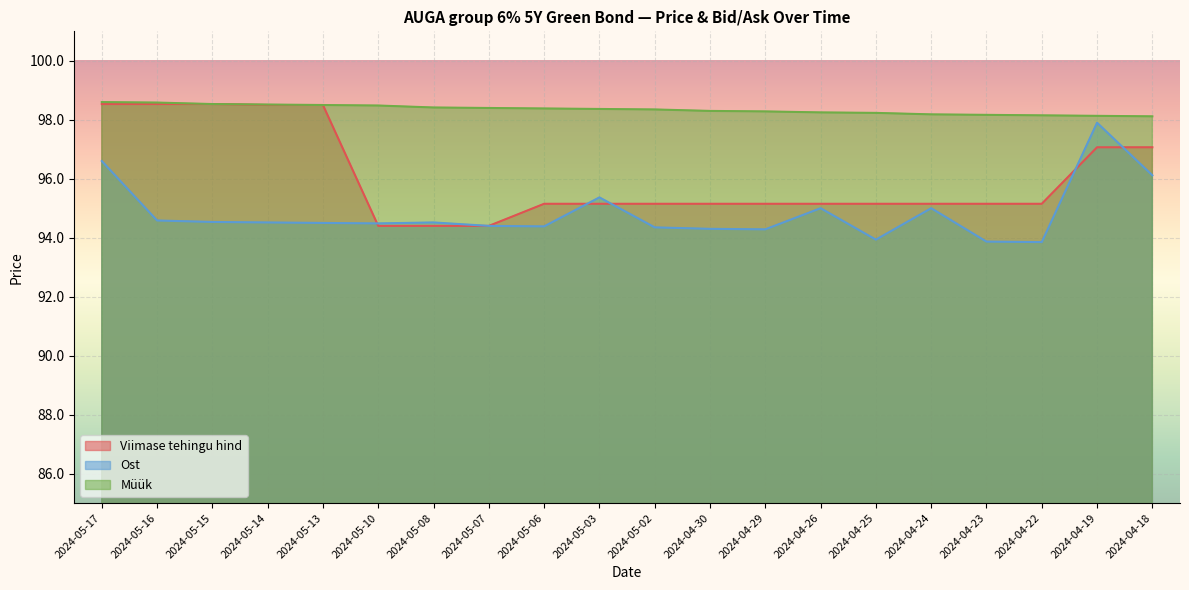

True or false: Viimase tehingu hind has a value of 153.0 at 2024-04-29.

False